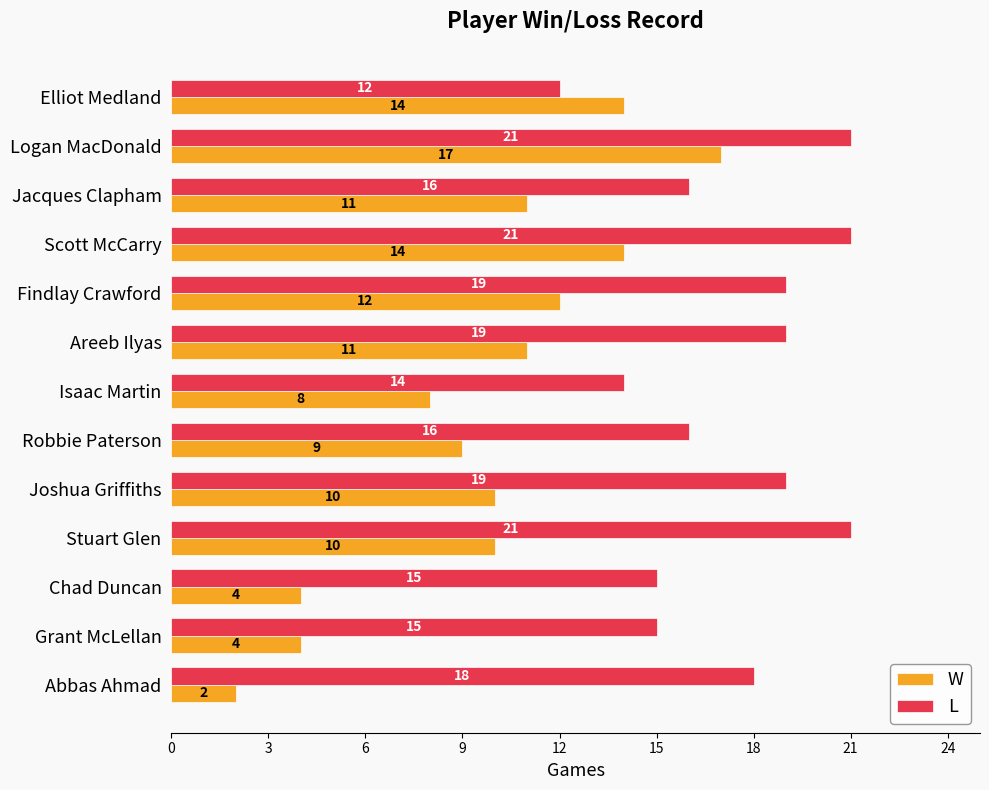

Is the value of L at Stuart Glen greater than the value of W at Areeb Ilyas?

Yes